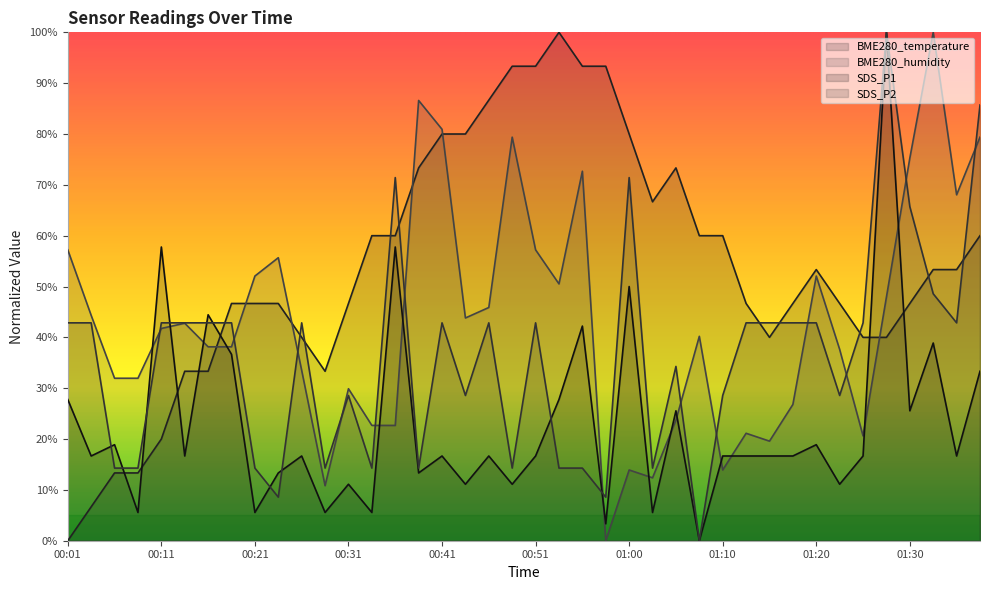

How many times do BME280_humidity and SDS_P2 cross each other?

13